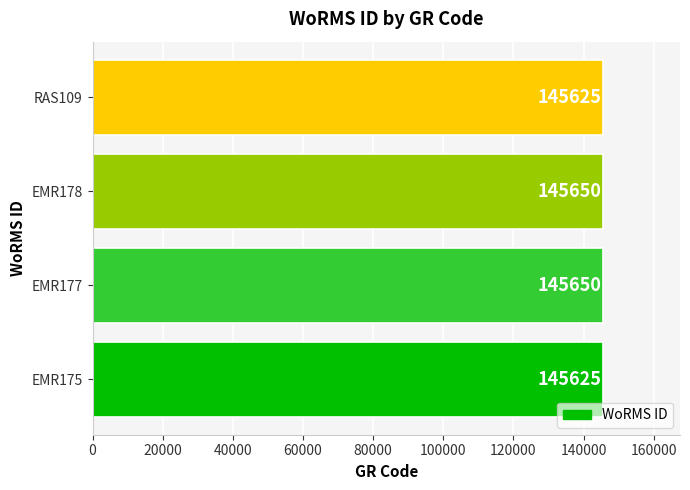

Are the bars grouped side by side (vs. stacked)?

No